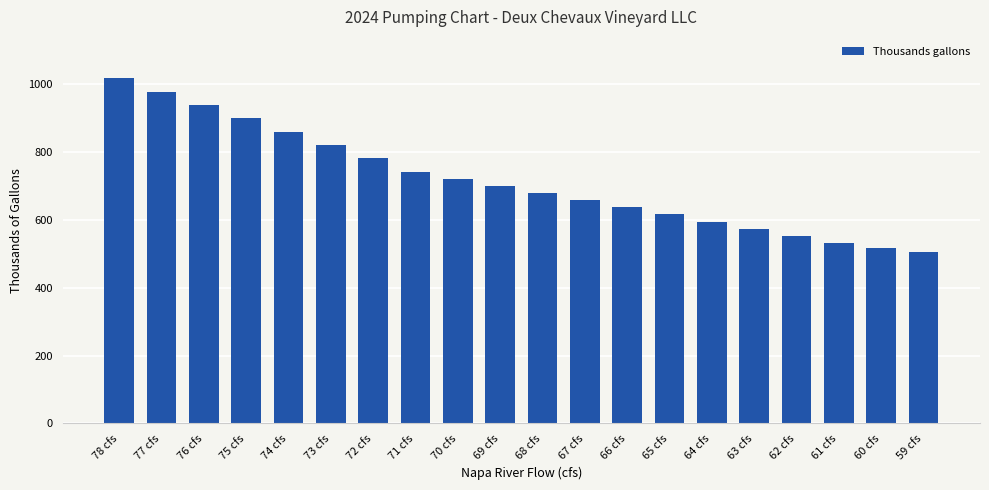

What is the difference between the values at 77 cfs and 62 cfs?

425.4